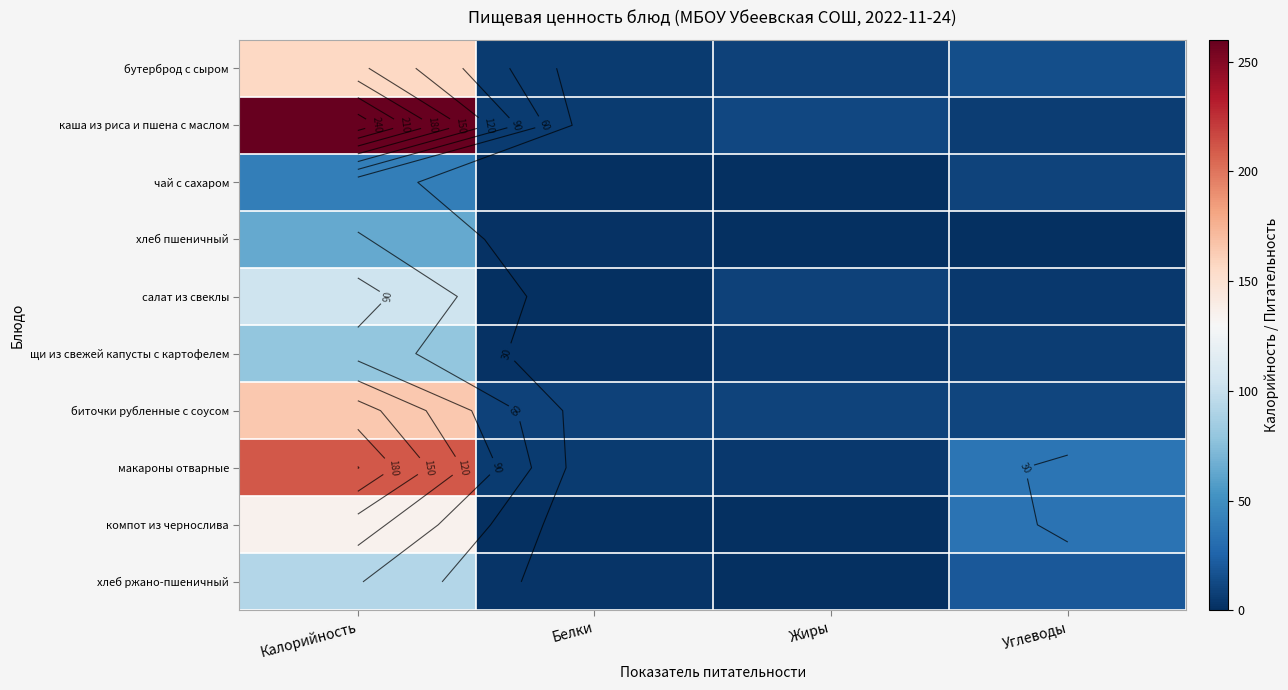

Count the number of data series in this chart.

10